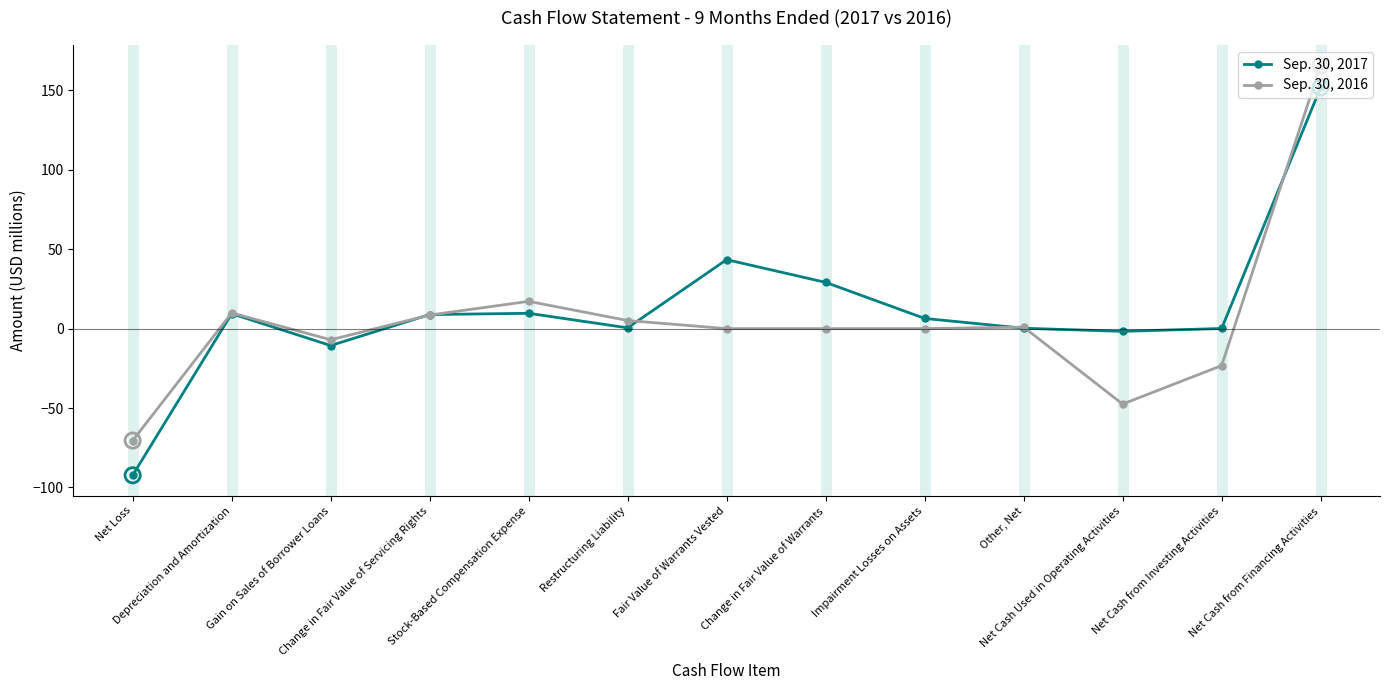

What are all the series names shown in the legend?

Sep. 30, 2017, Sep. 30, 2016